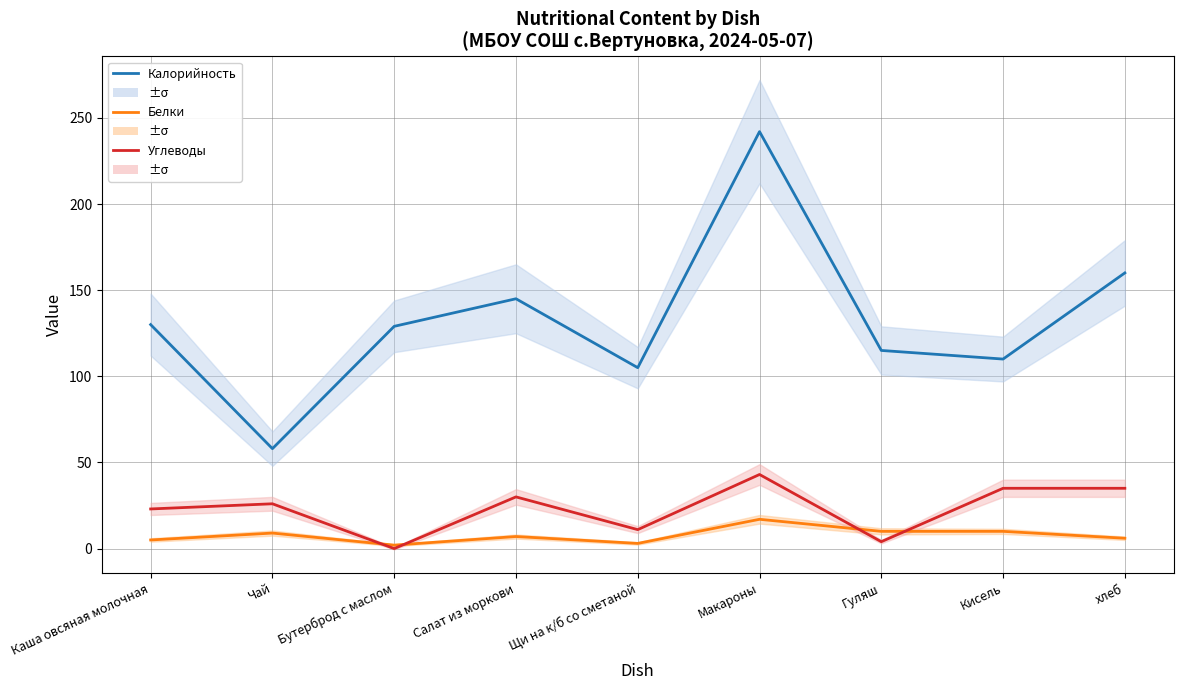

Reading right to left, list all the values displayed in this chart.

Калорийность: 160	110	115	242	105	145	129	58	130
Белки: 6	10	10	17	3	7	2	9	5
Углеводы: 35	35	4	43	11	30	0	26	23